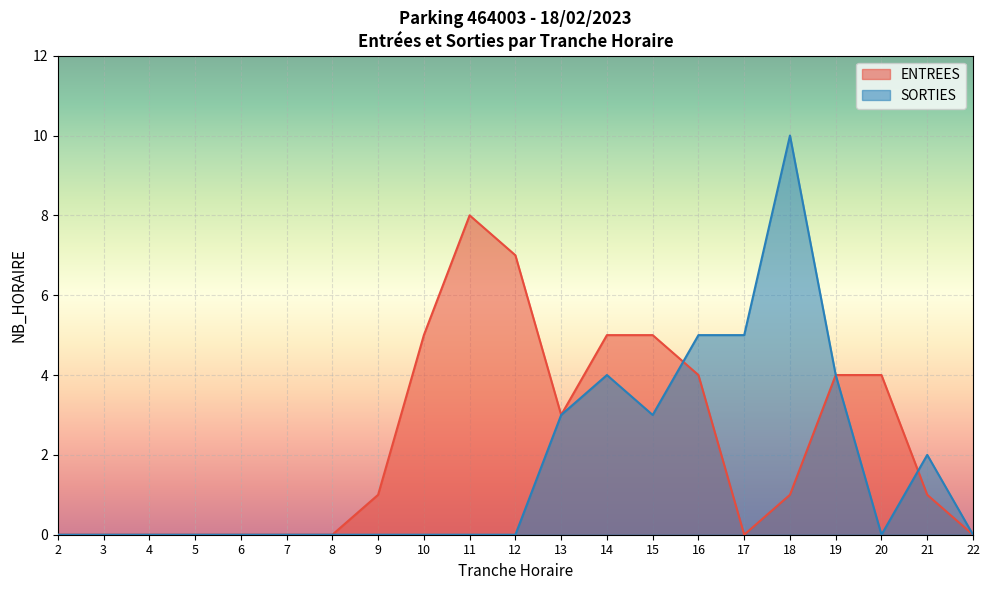

What are all the series names shown in the legend?

ENTREES, SORTIES